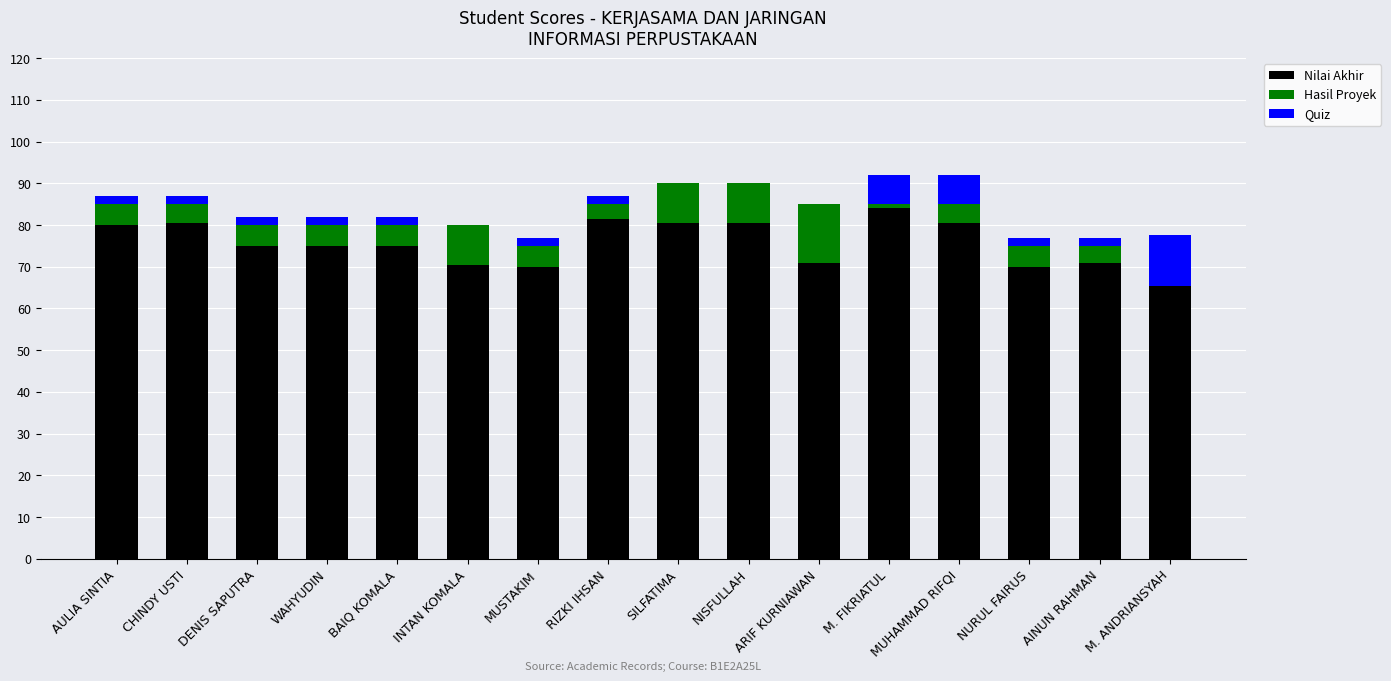

What is the total value across all series at ARIF KURNIAWAN?

85.0